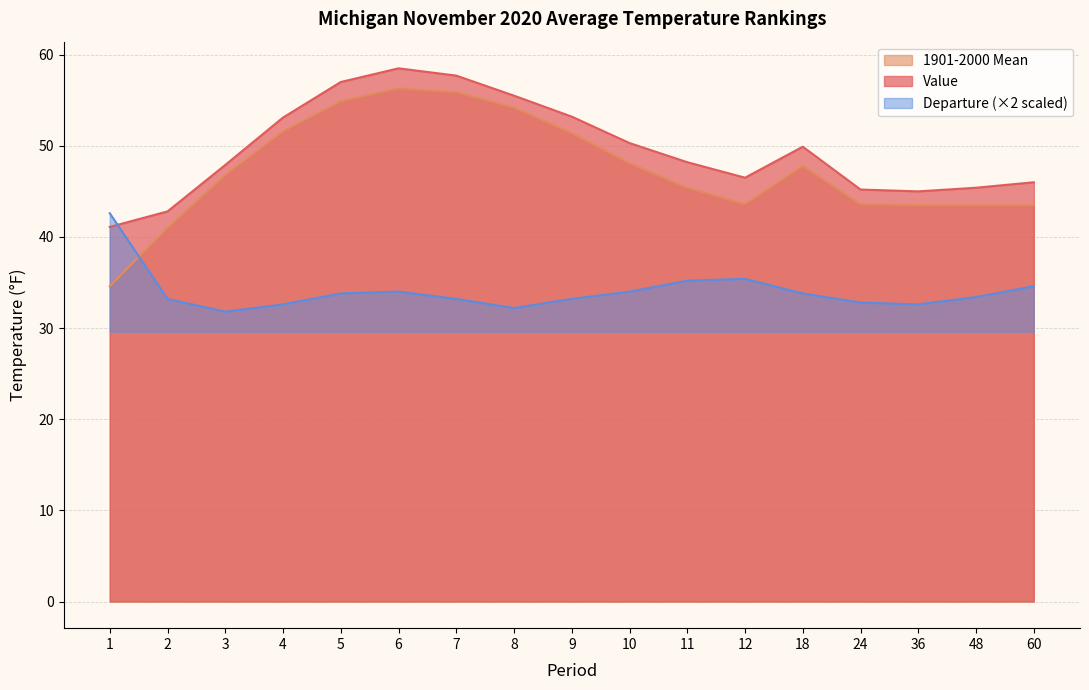

What is the spread (max minus min) of values at 48?

12.0